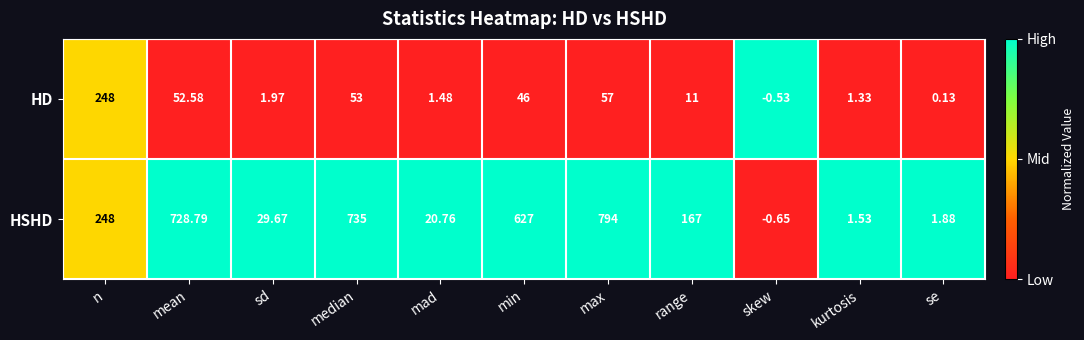

List the series in order of their overall mean, highest first.

HSHD, HD